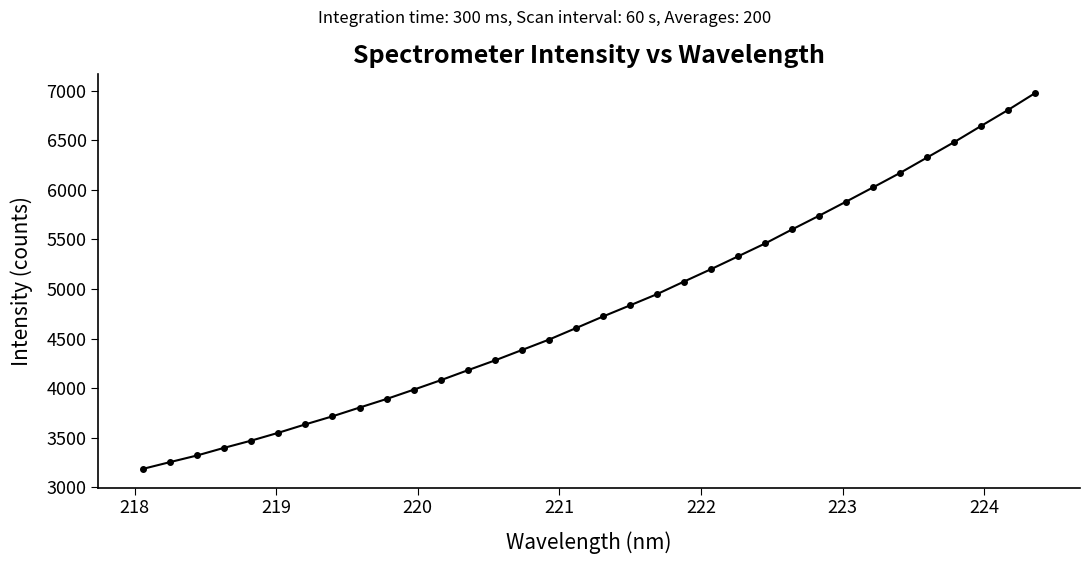

What is the value of the 25th point from the left?

5601.5